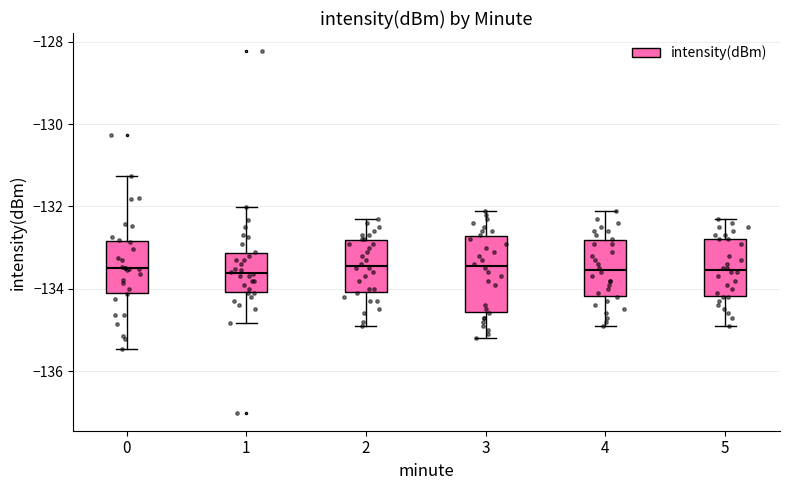

Where does the median line of the box at x = 5 sit on the y-axis? The values are not printed on the chart, so give them approximately, as read against the axis.

-133.6